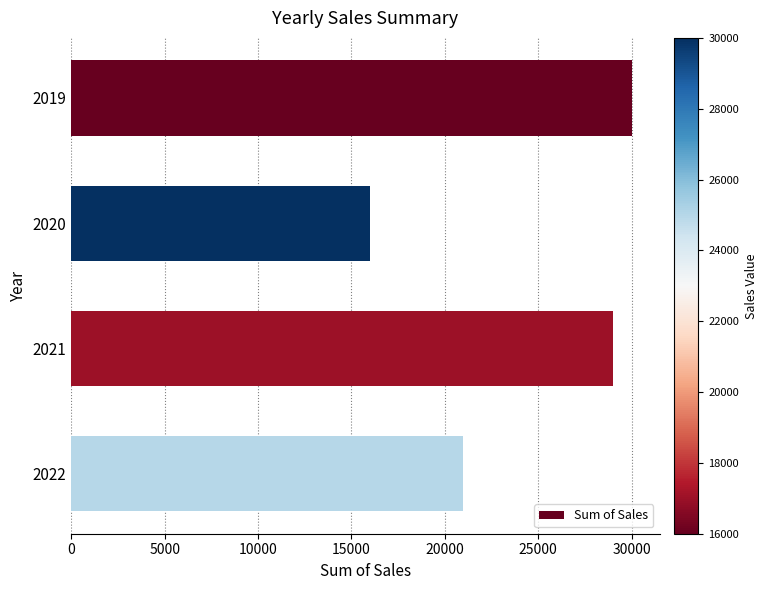

What is the average value?

24000